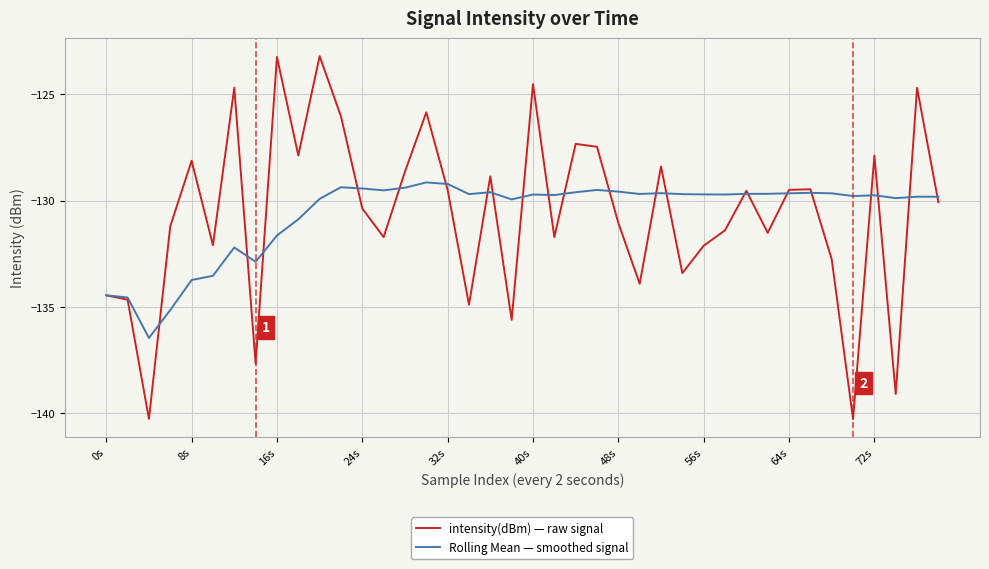

Which series has the largest range (max minus min)?

intensity(dBm) — raw signal